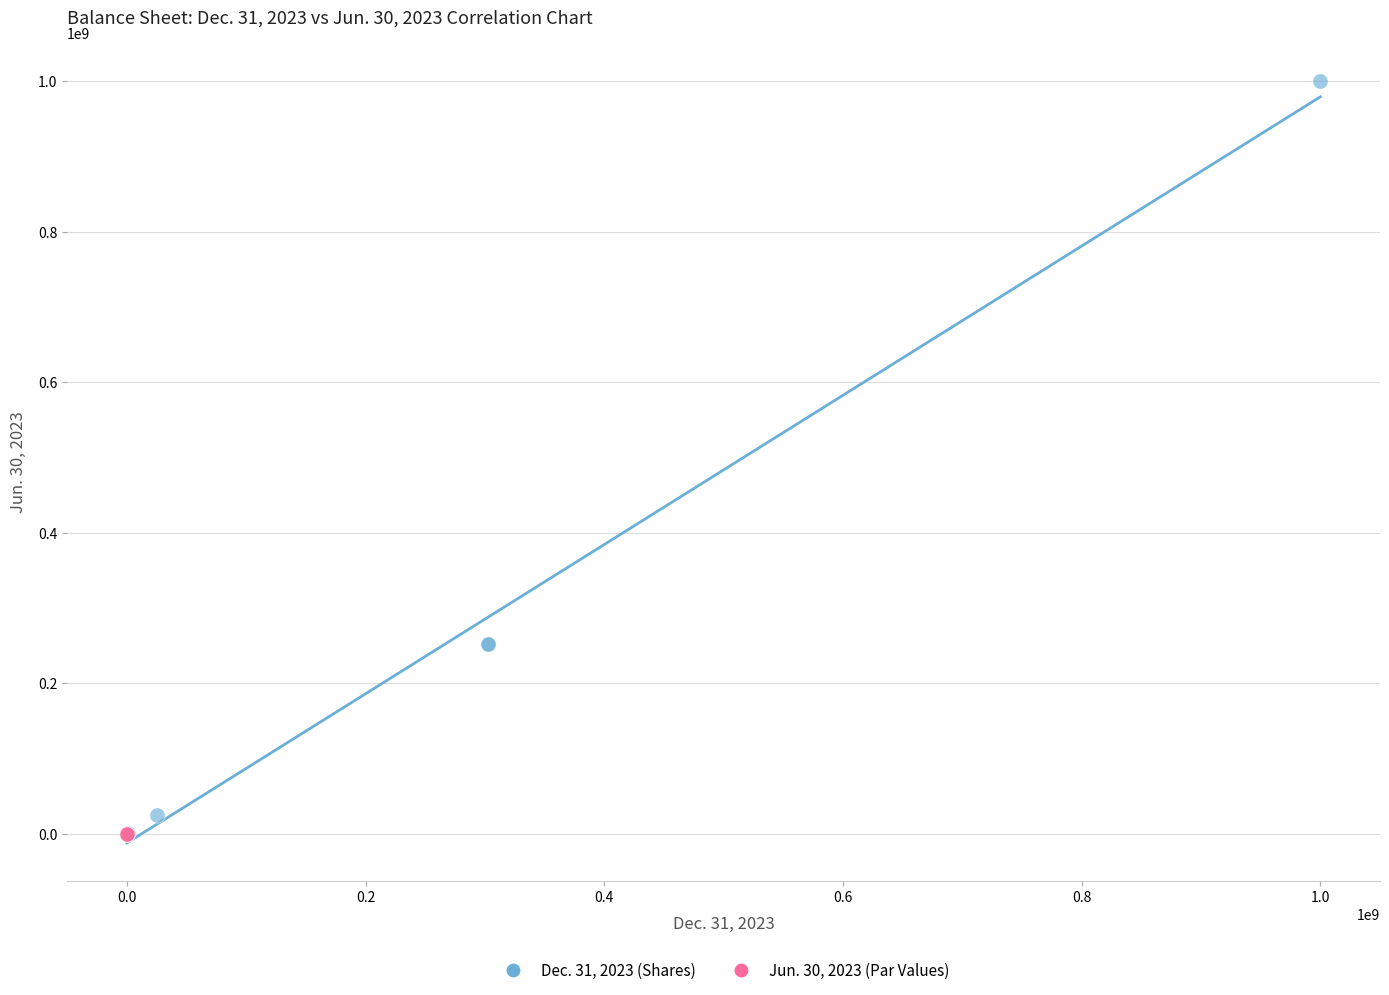

Which series reaches the maximum Y coordinate?

Dec. 31, 2023 (Shares)